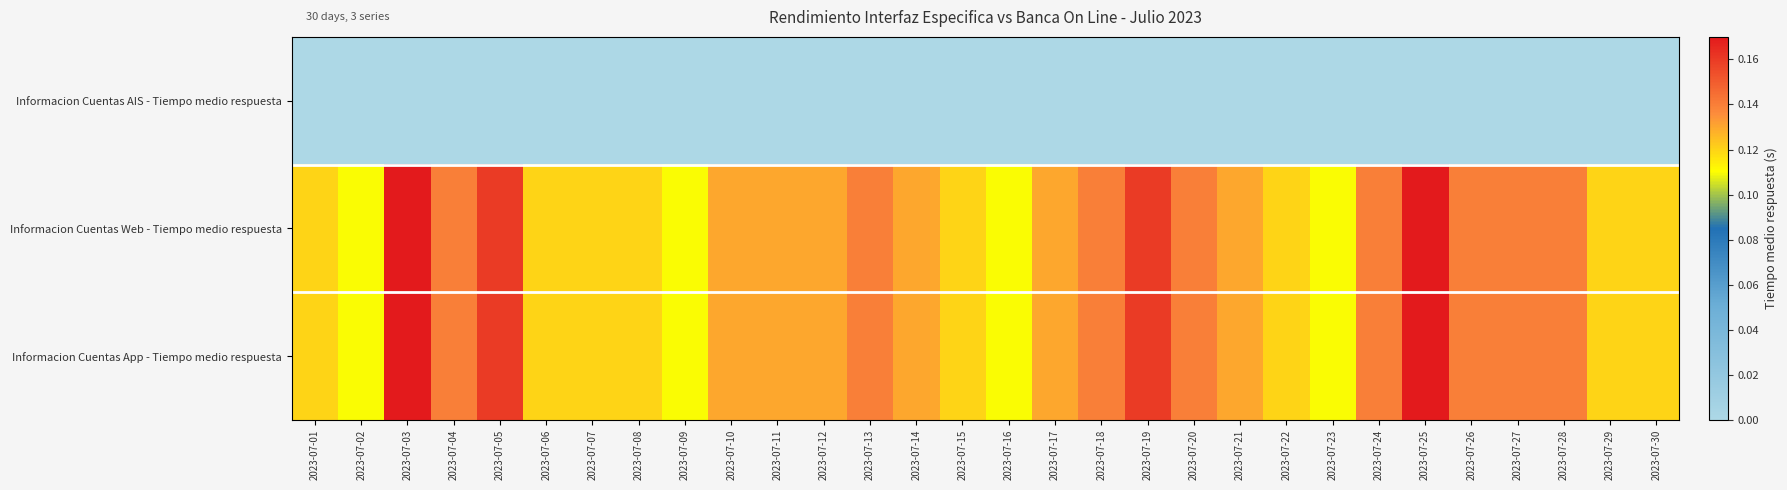

At which category does the chart reach its minimum across all series?

2023-07-01